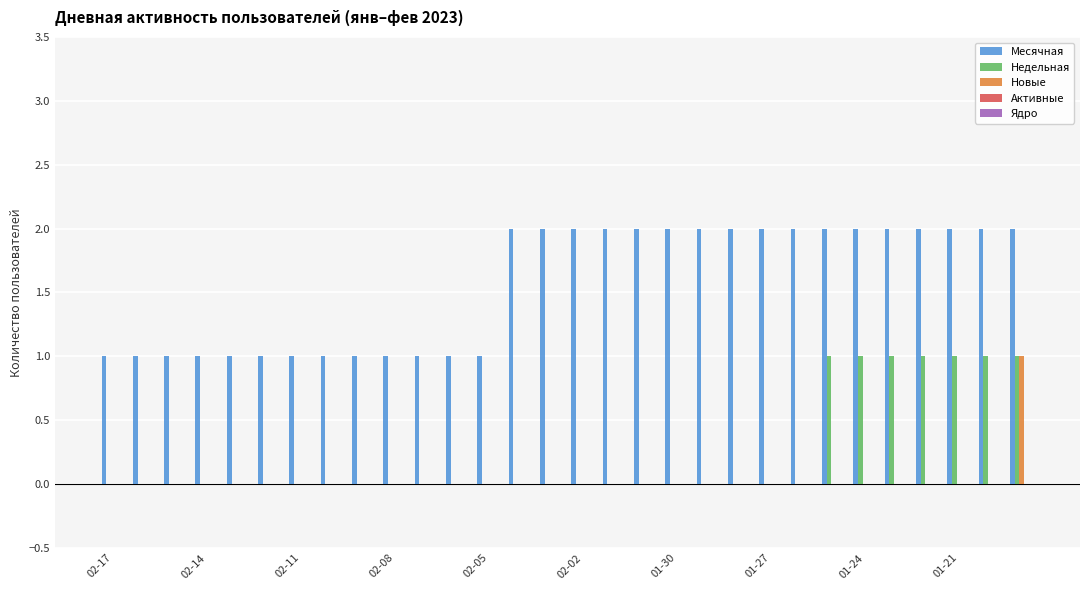

What is the sum of all Недельная values?

7